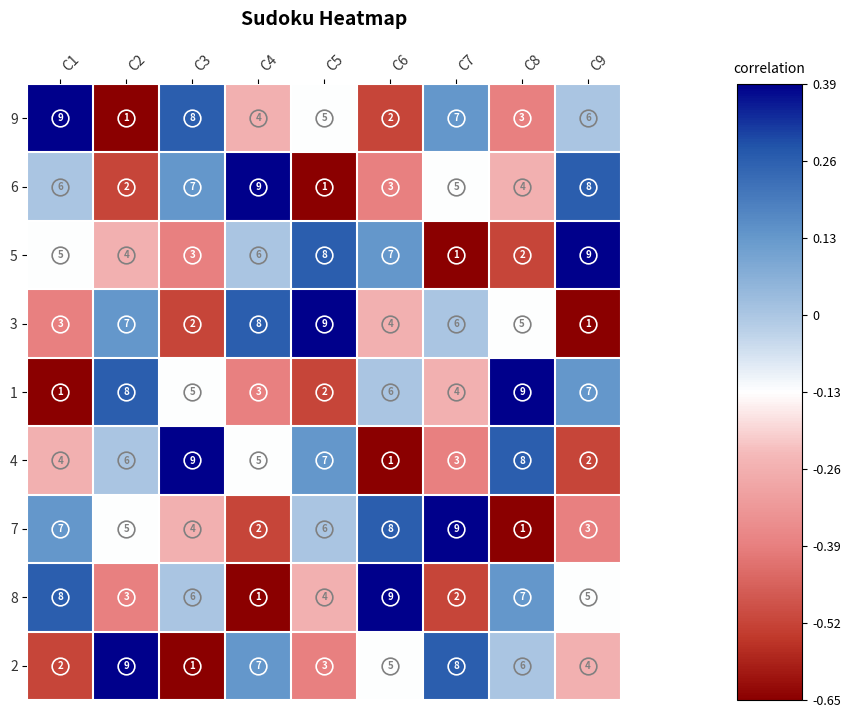

At how many categories does at least one series exceed 8?

9